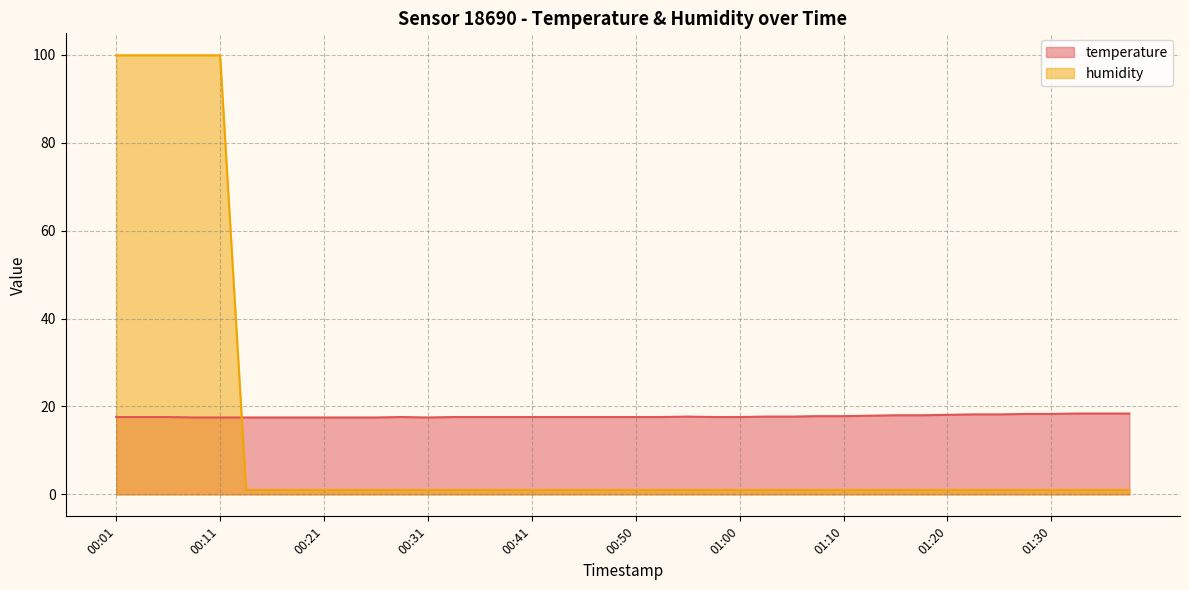

Rank the series by their maximum value, from highest to lowest.

humidity, temperature